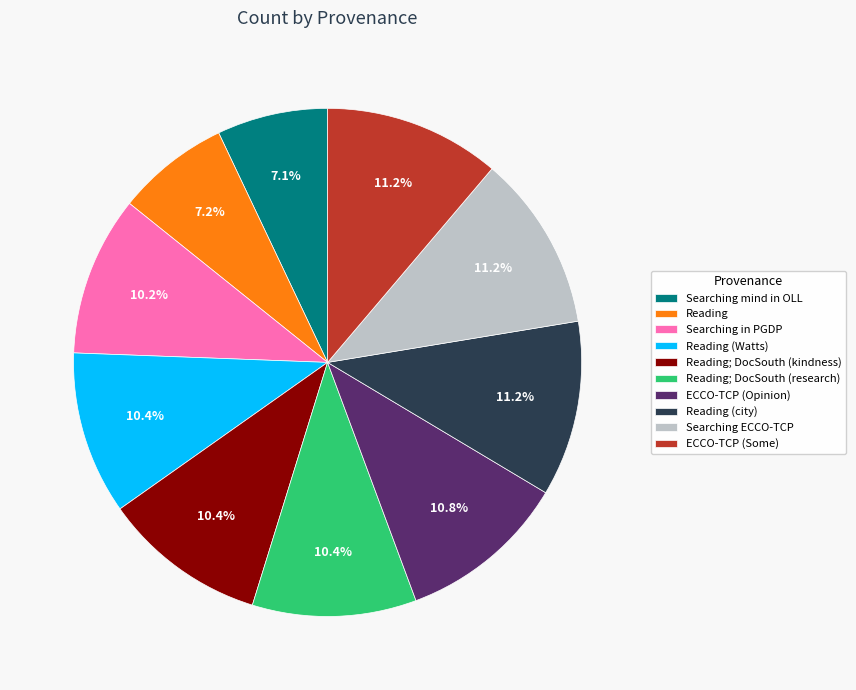

Approximately how many times larger is the value at Reading; DocSouth (research) compared to Reading (Watts)?

1.0